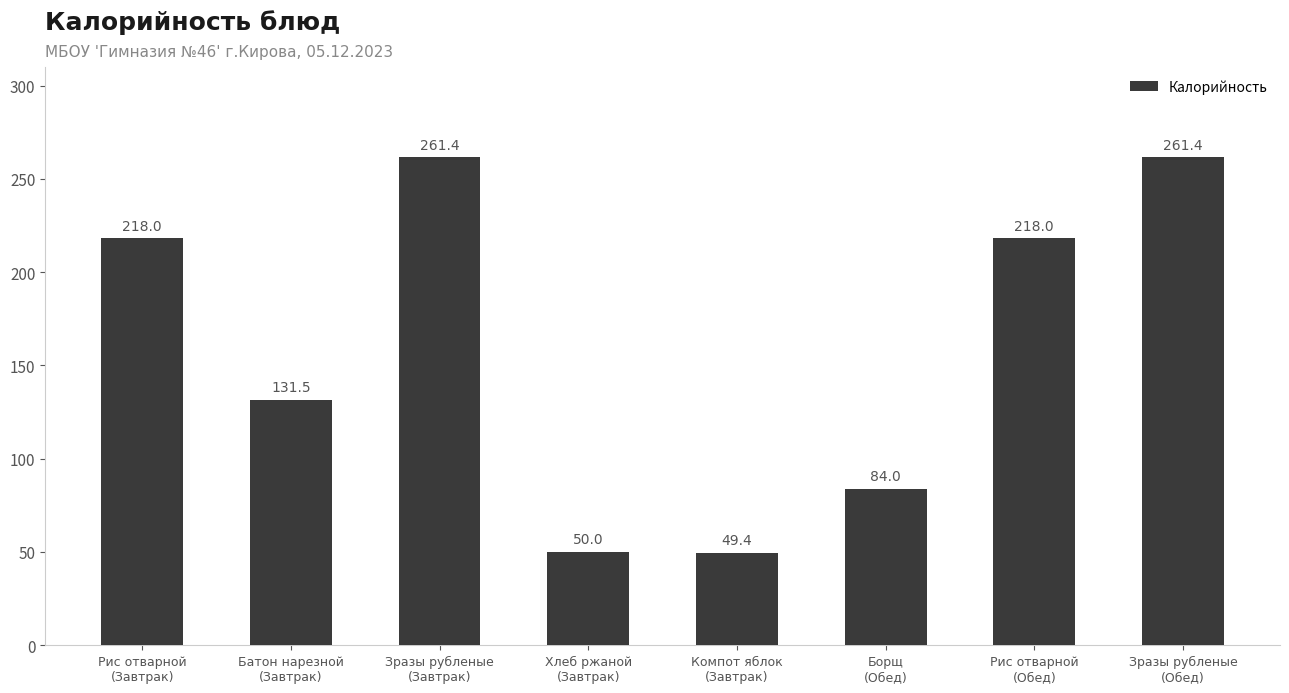

What is the value of the 2nd bar from the left?

131.5